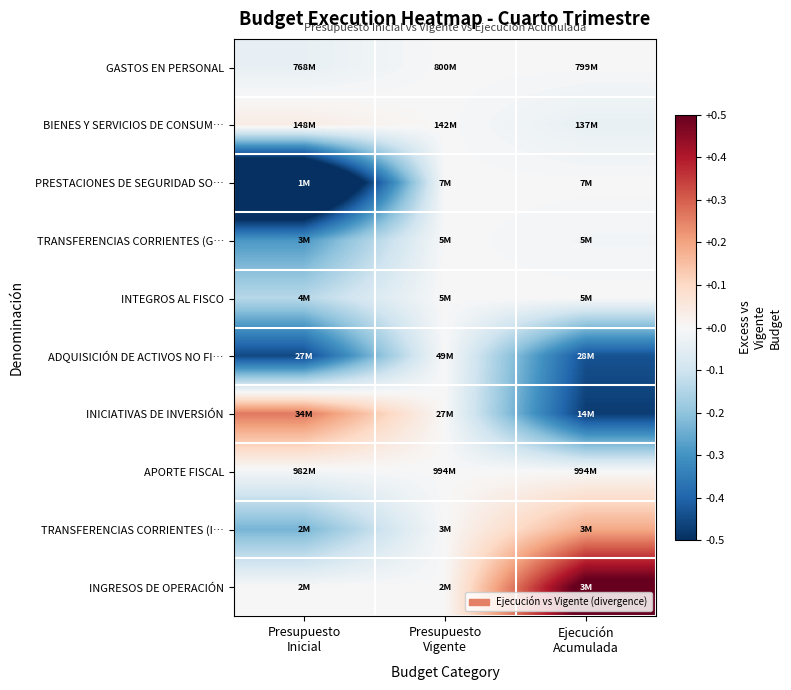

Count the number of data series in this chart.

10